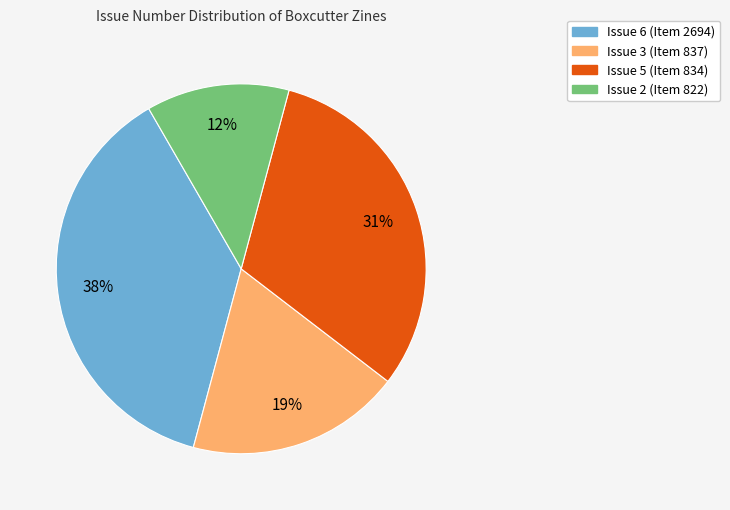

Count the number of slices in the pie.

4